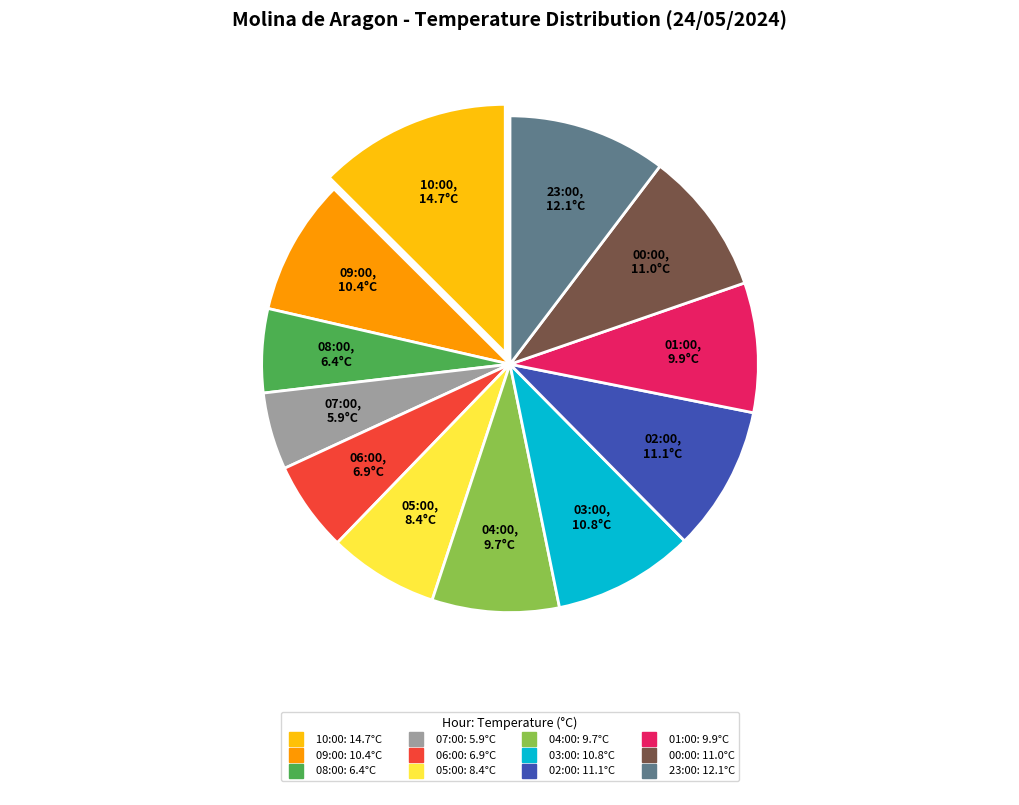

Is there a majority slice in this chart?

No